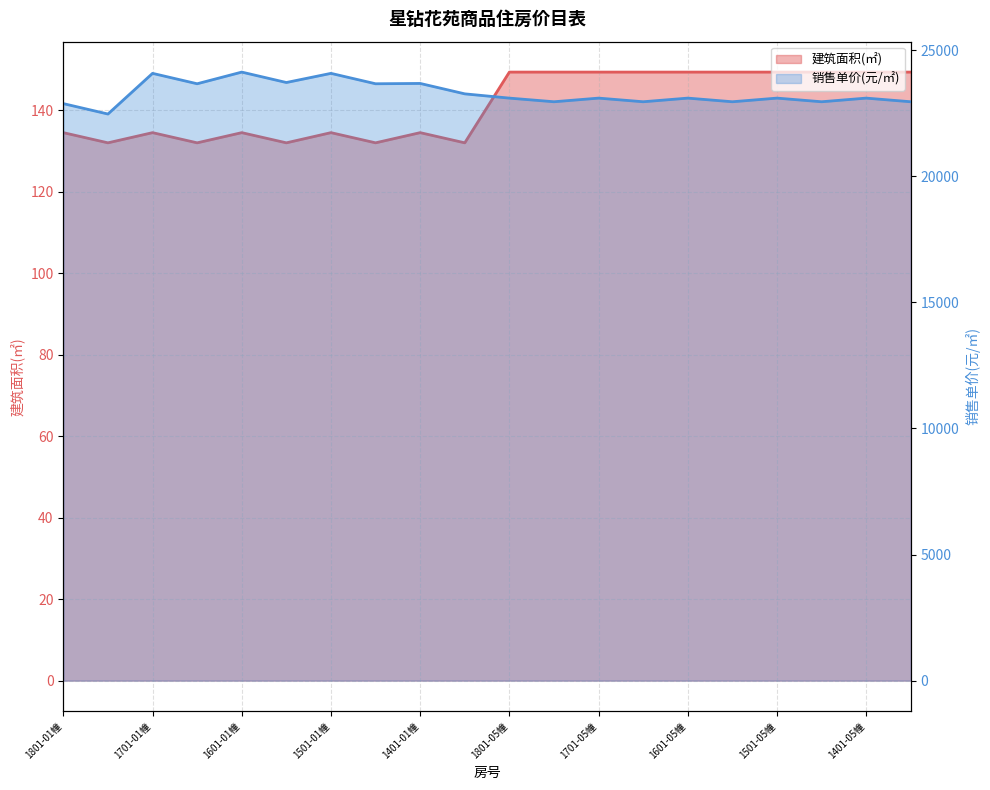

Where is 建筑面积(㎡) nearest to the value 140?

1801-01幢